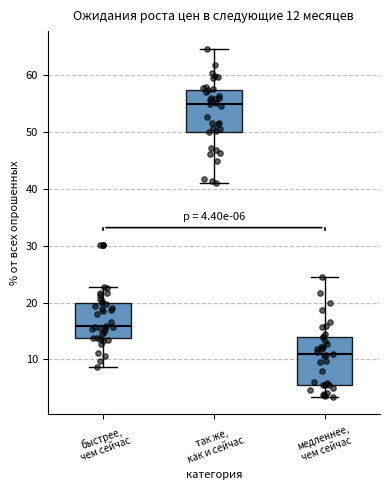

Which box has the lowest median line?

медленнее, чем сейчас